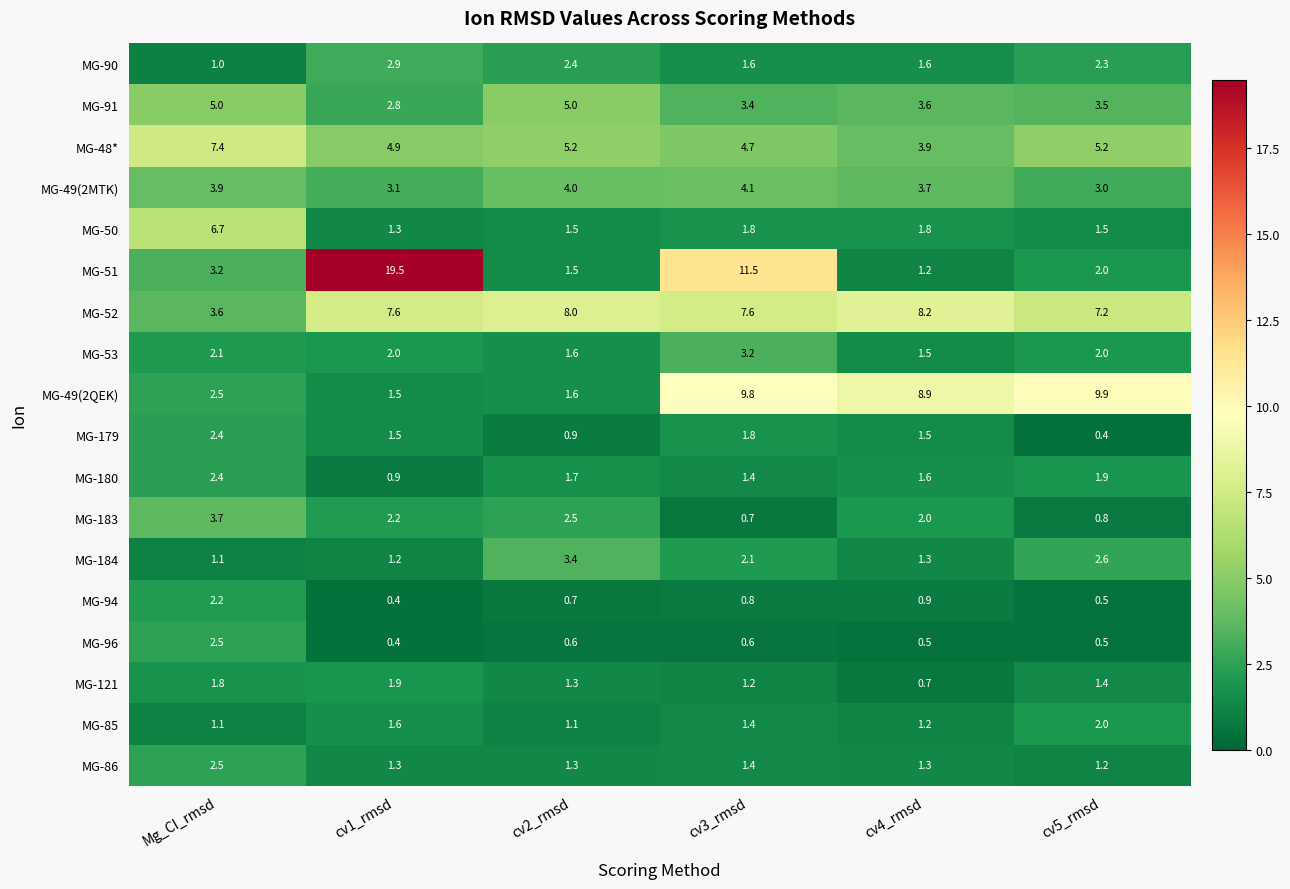

Which category has the highest value across all series?

cv1_rmsd